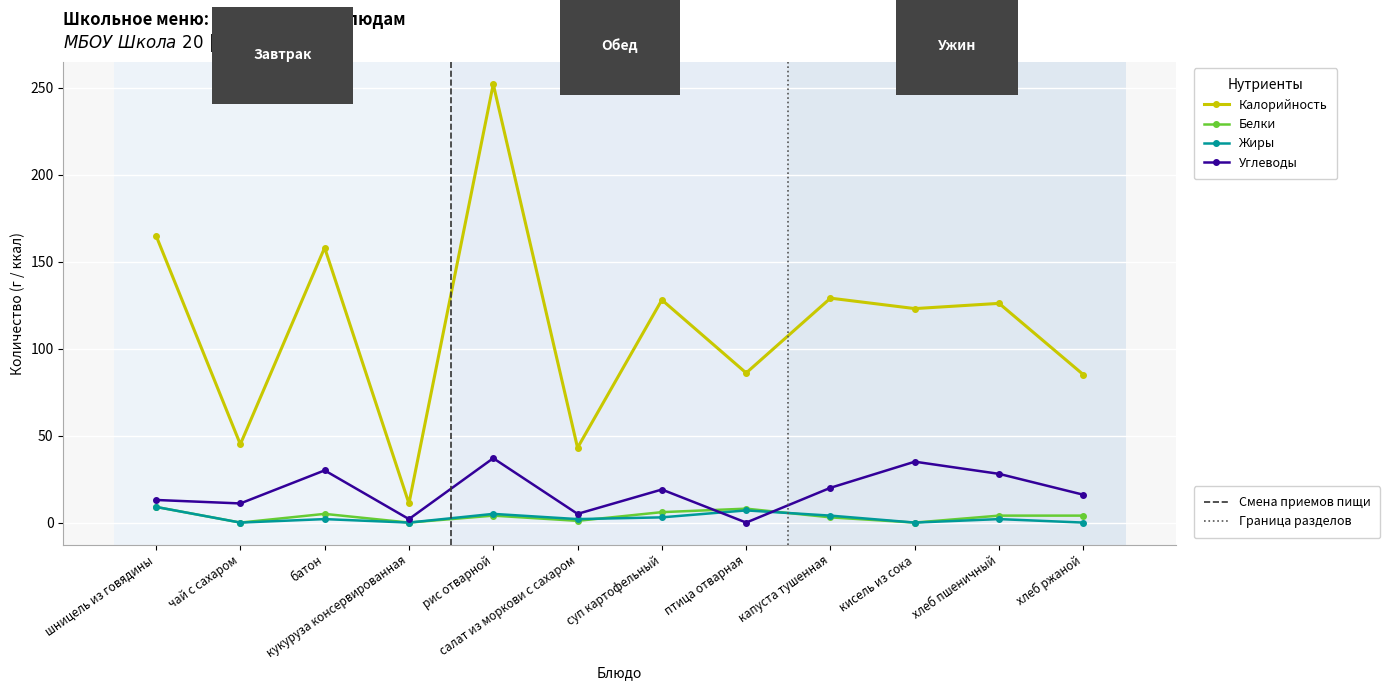

What is the spread (max minus min) of values at птица отварная?

86